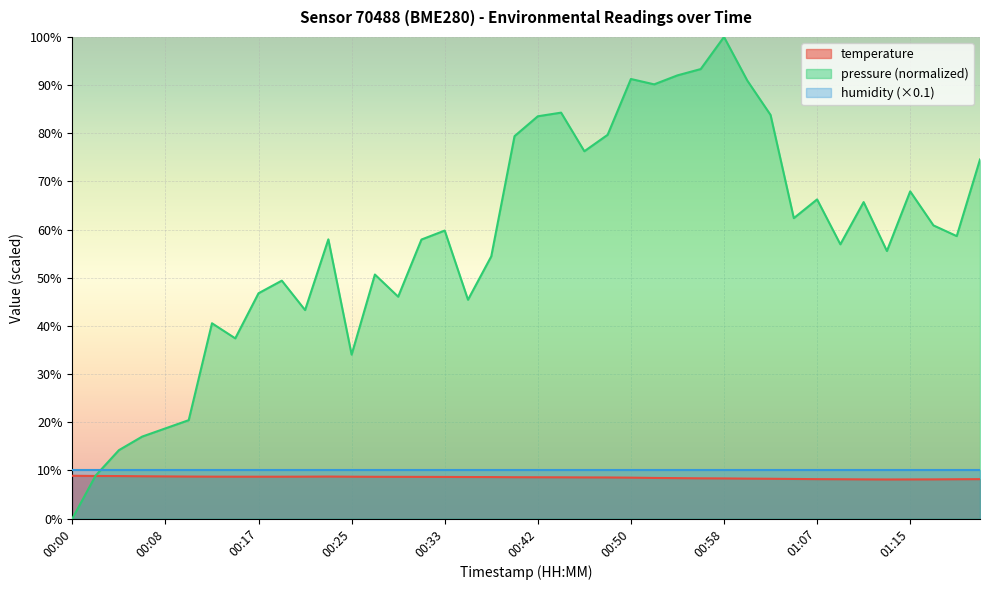

Rank the categories by pressure_norm value from highest to lowest.

00:58, 00:56, 00:54, 00:50, 01:00, 00:52, 00:44, 01:03, 00:42, 00:48, 00:40, 00:46, 01:21, 01:15, 01:07, 01:11, 01:05, 01:17, 00:33, 01:19, 00:23, 00:31, 01:09, 01:13, 00:38, 00:27, 00:19, 00:17, 00:29, 00:35, 00:21, 00:12, 00:14, 00:25, 00:10, 00:08, 00:06, 00:04, 00:02, 00:00